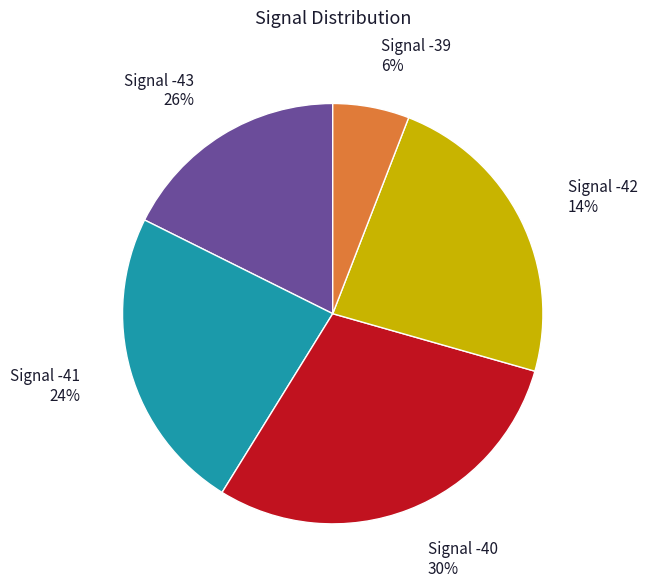

True or false: -42 accounts for 18% of the total.

False